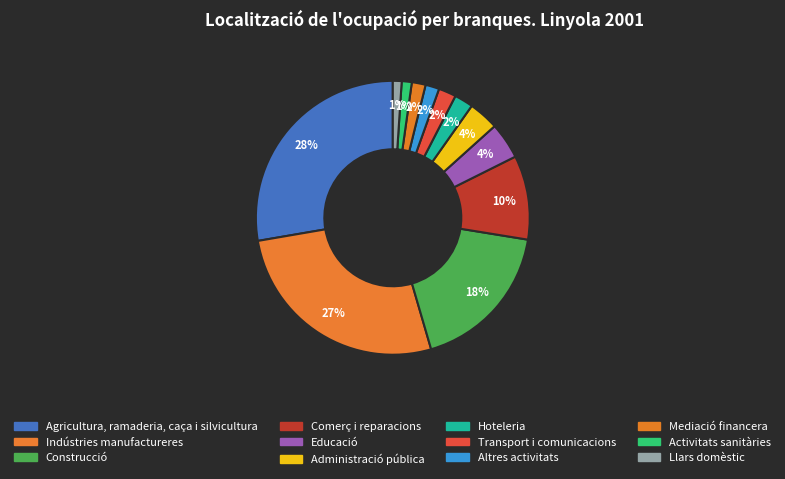

To the nearest percent, what percentage of the pie is Agricultura, ramaderia, caça i silvicultura?

28%